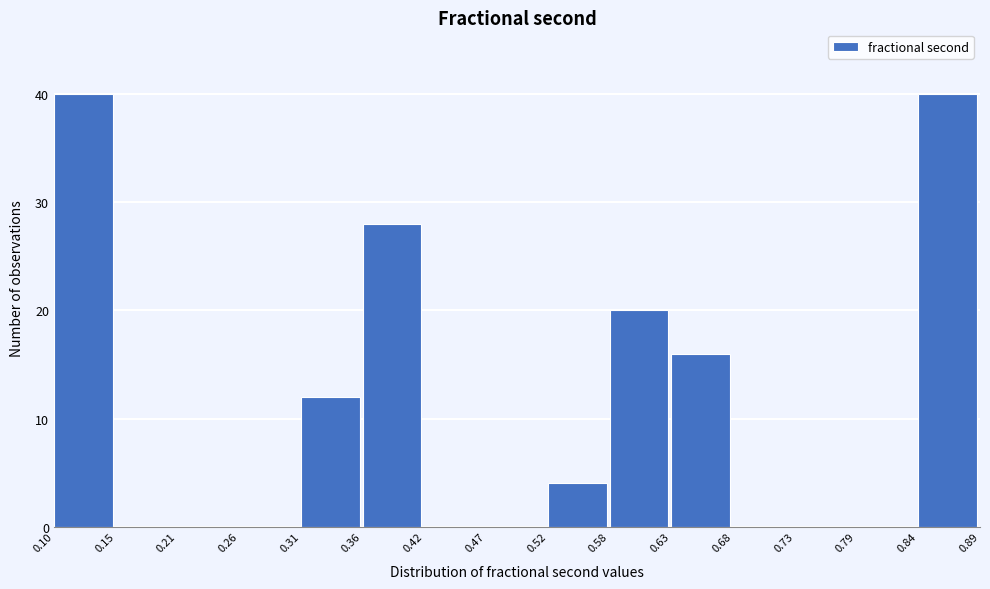

Reading left to right, transcribe this chart: for each bar, give the range it covers on the x-axis and its height. The values are not printed on the chart, so give them approximately, as read against the axis.

0.10 to 0.15: 40
0.15 to 0.21: 0
0.21 to 0.26: 0
0.26 to 0.31: 0
0.31 to 0.36: 12
0.36 to 0.42: 28
0.42 to 0.47: 0
0.47 to 0.52: 0
0.52 to 0.58: 4
0.58 to 0.63: 20
0.63 to 0.68: 16
0.68 to 0.73: 0
0.73 to 0.79: 0
0.79 to 0.84: 0
0.84 to 0.89: 40